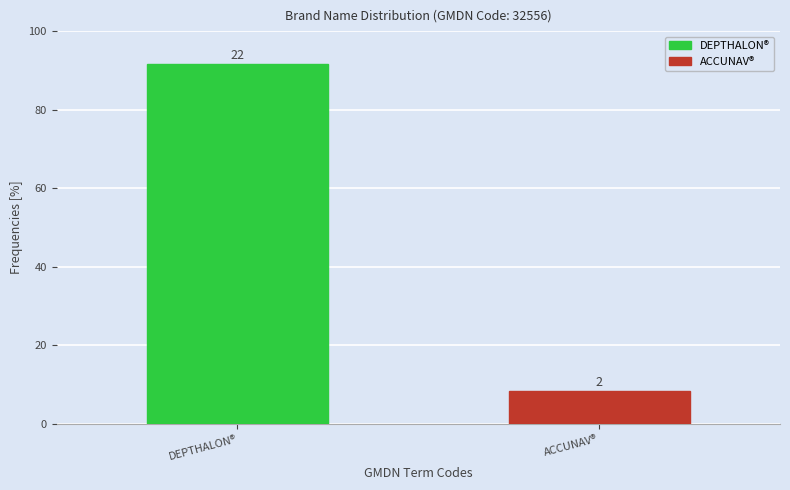

Are the bars horizontal?

No